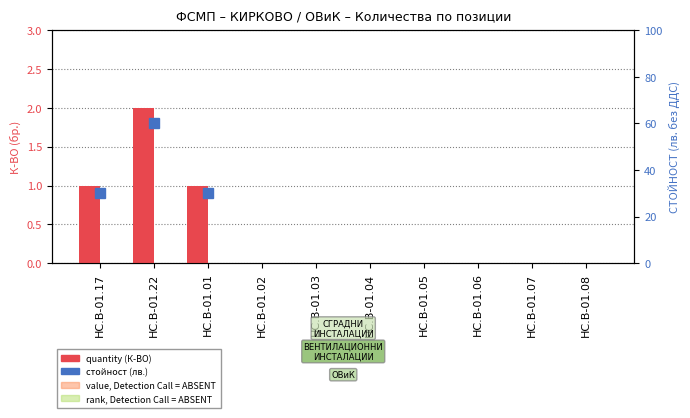

Which series has the widest spread of values?

quantity (бр.)